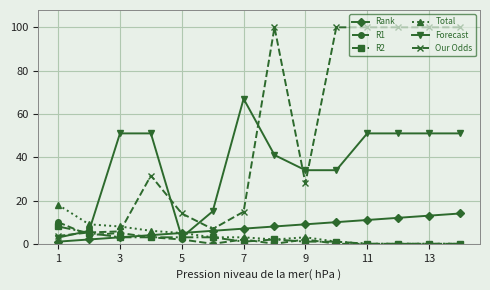

Which series has the largest total across all categories?

Our Odds